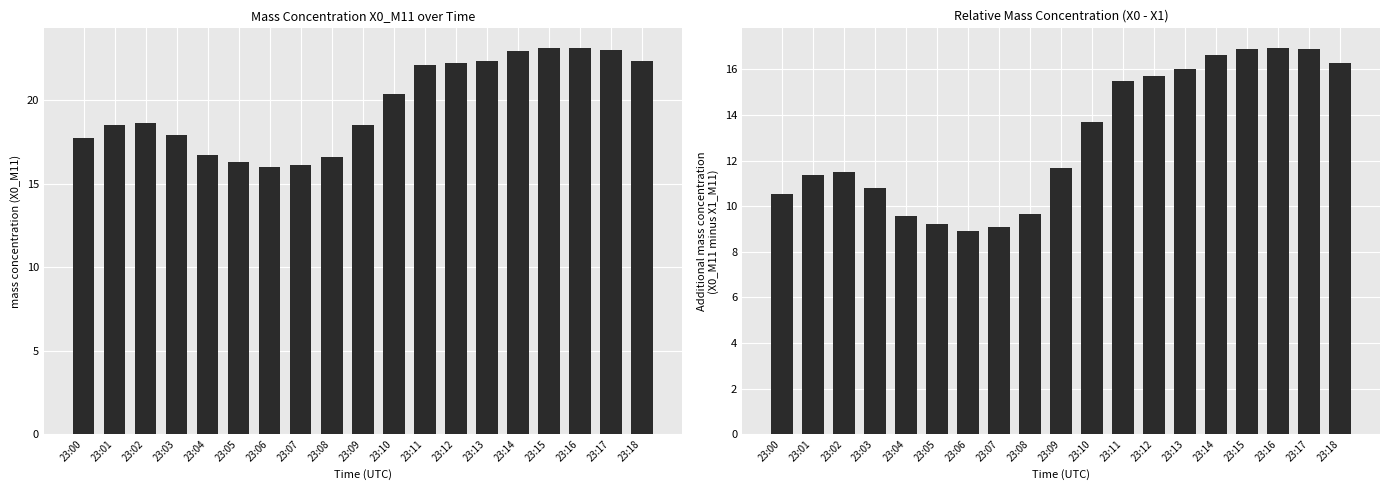

What is the maximum value shown in the chart?

23.2